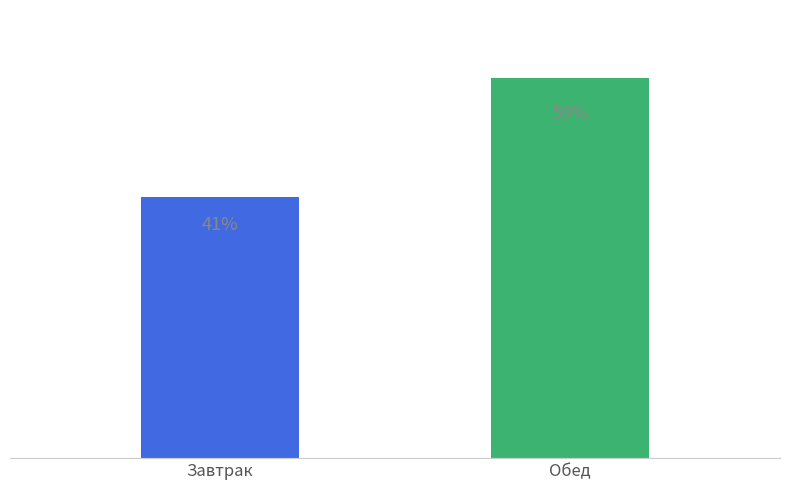

What is the change in value from Завтрак to Обед?

+249.0